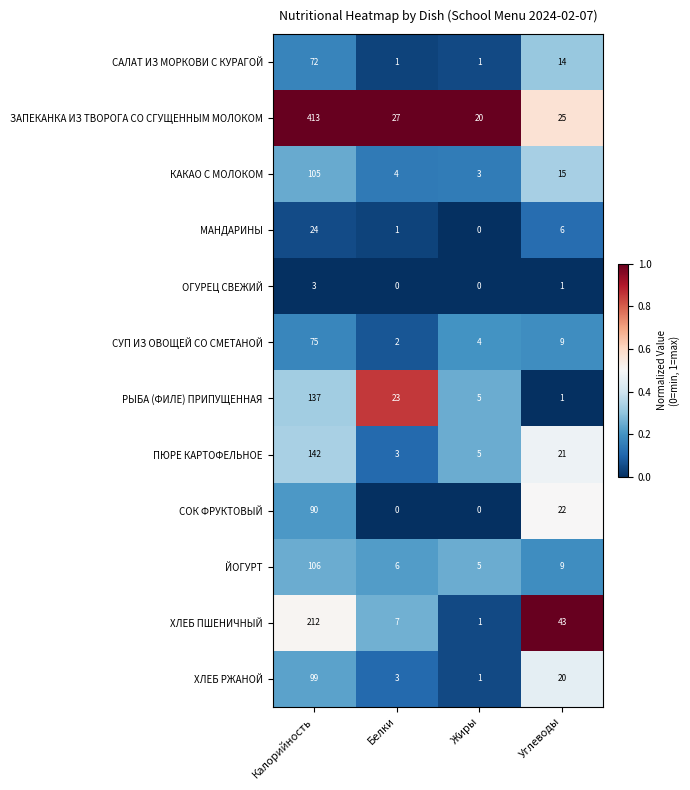

The value of ПЮРЕ КАРТОФЕЛЬНОЕ at Калорийность is 62. True or false?

False